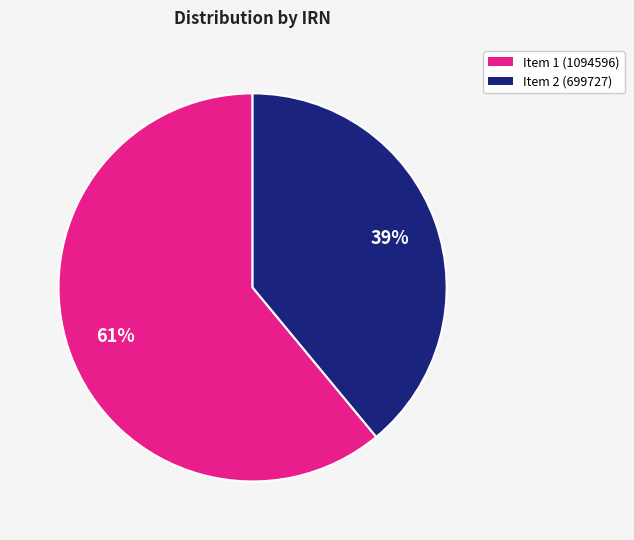

To the nearest percent, what is the difference between the largest and smallest slice percentages?

22%